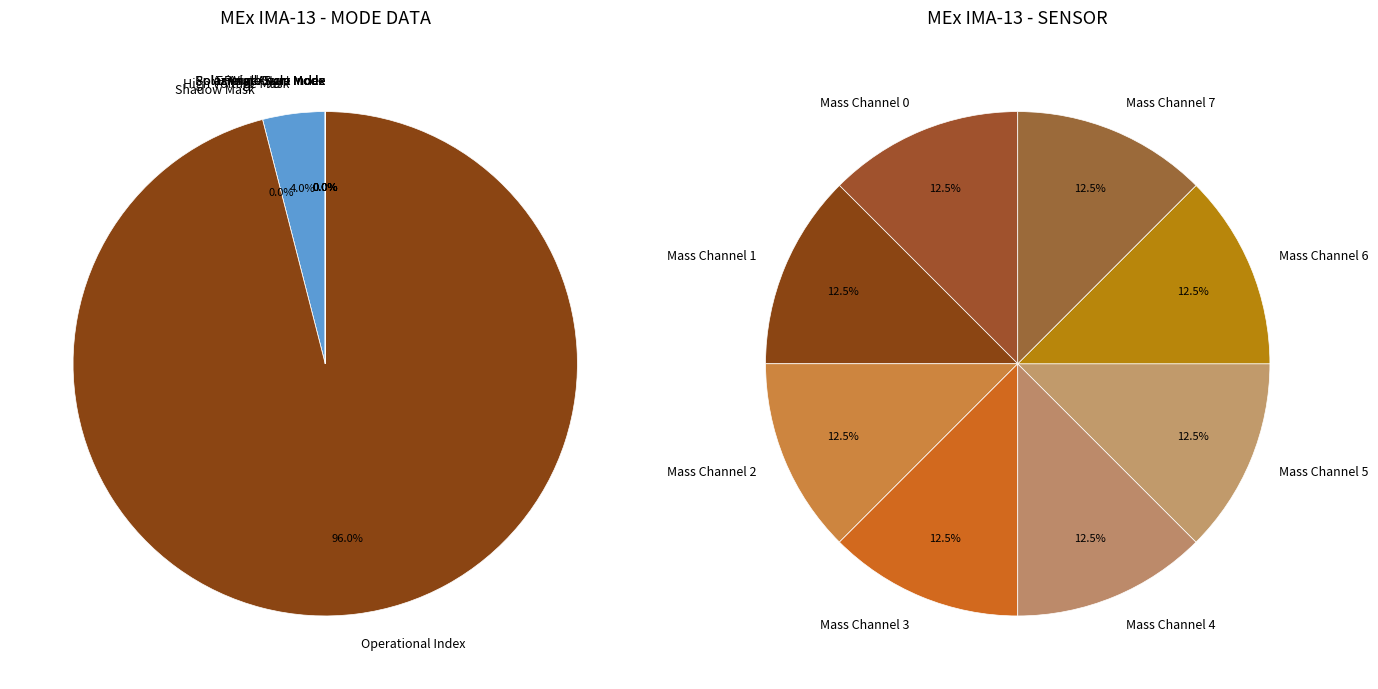

Rank the categories by value from lowest to highest.

Shadow Mask, Solar Wind Start Index, Polar Angle Index, Azimuth Sum Mode, Polar Angle Sum Mode, Energy Cycle Mode, High Voltage Mask, Operational Index